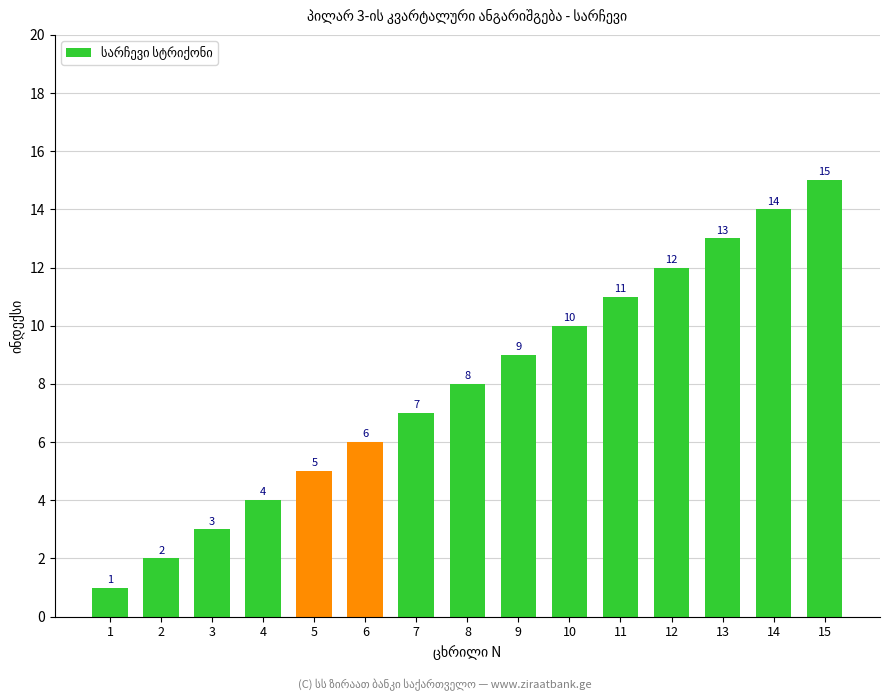

Reading right to left, extract all data points from this chart.

15	14	13	12	11	10	9	8	7	6	5	4	3	2	1